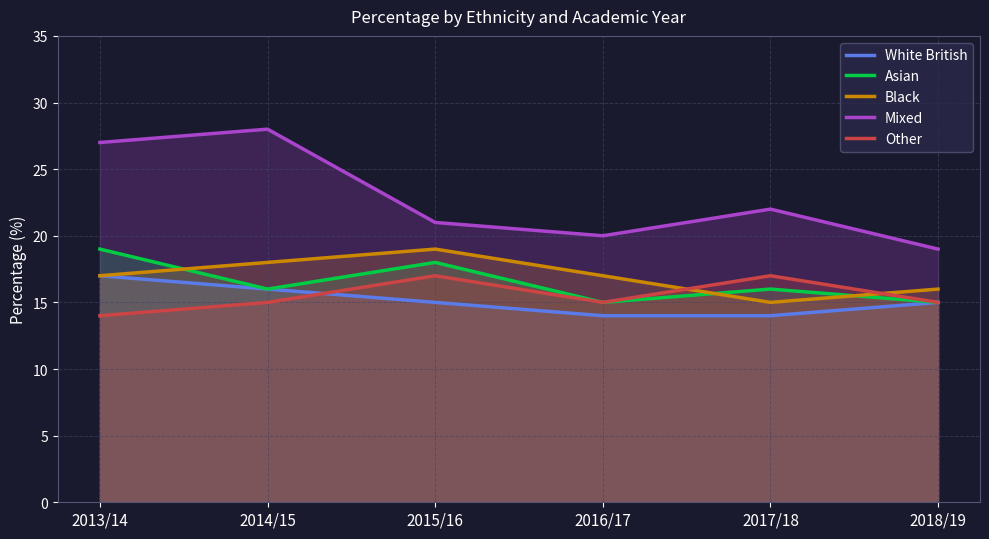

Which series has the widest spread of values?

Mixed